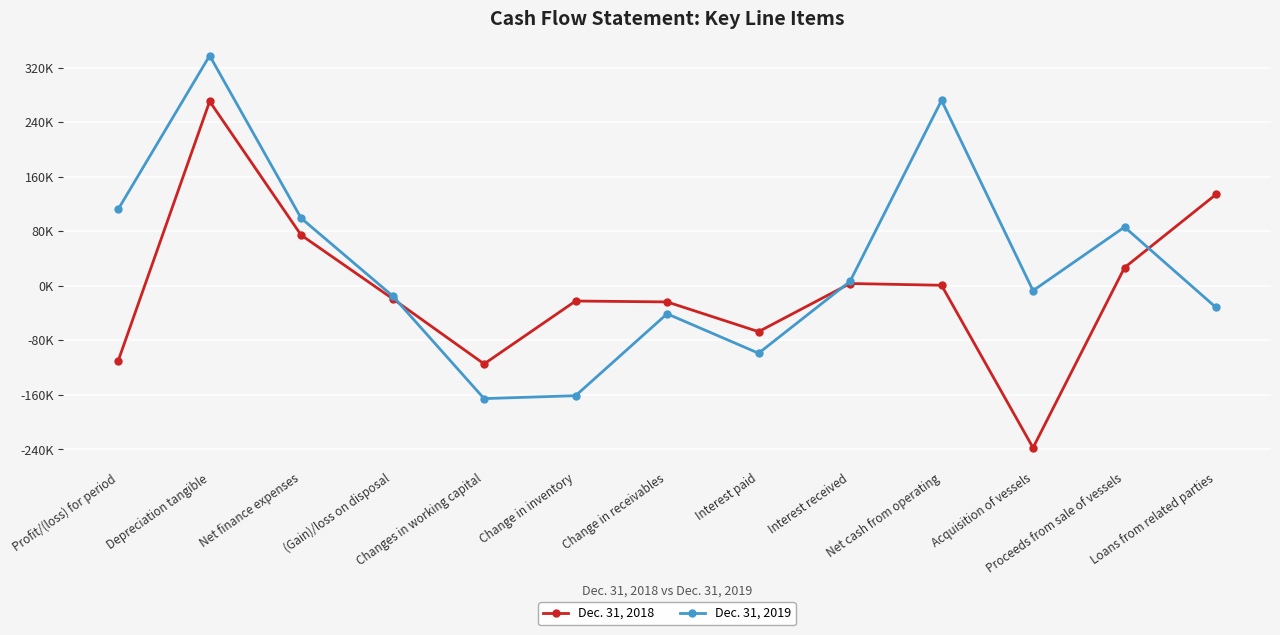

What position from the left is Interest paid?

8